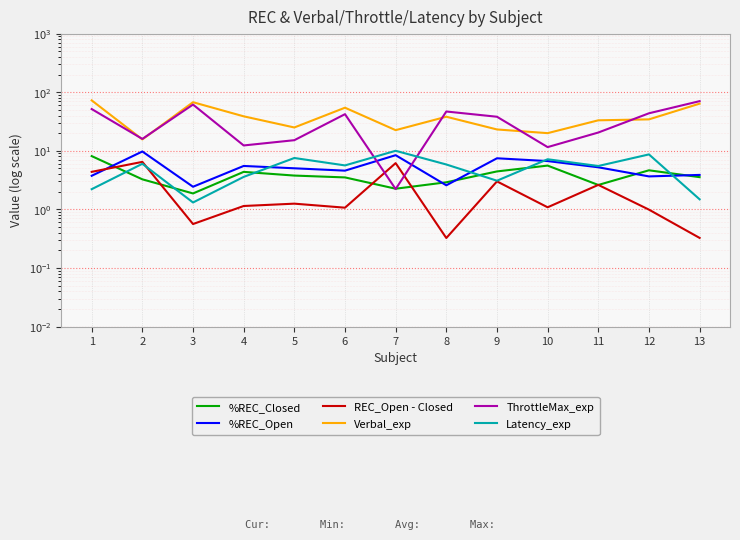

True or false: ThrottleMax_exp has a value of 73.3 at 6.

False